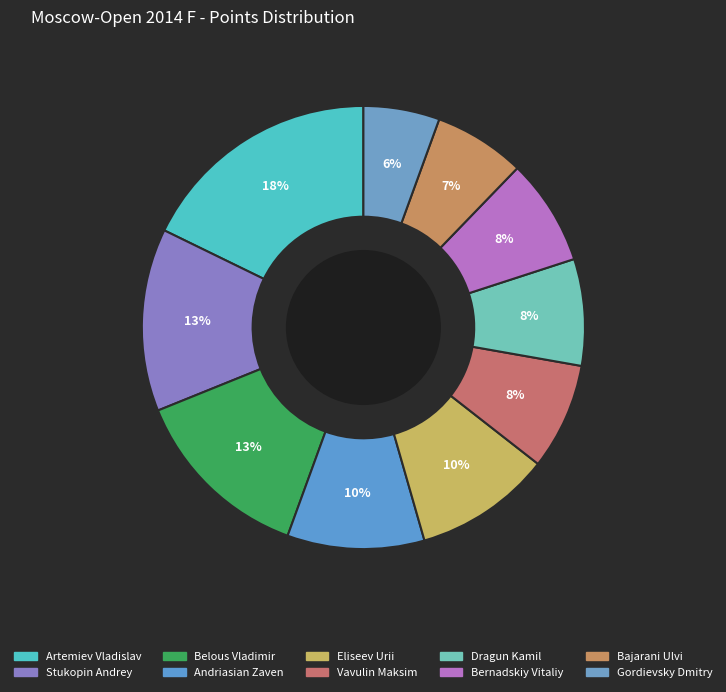

Approximately how many times larger is the value at Vavulin Maksim compared to Stukopin Andrey?

0.6